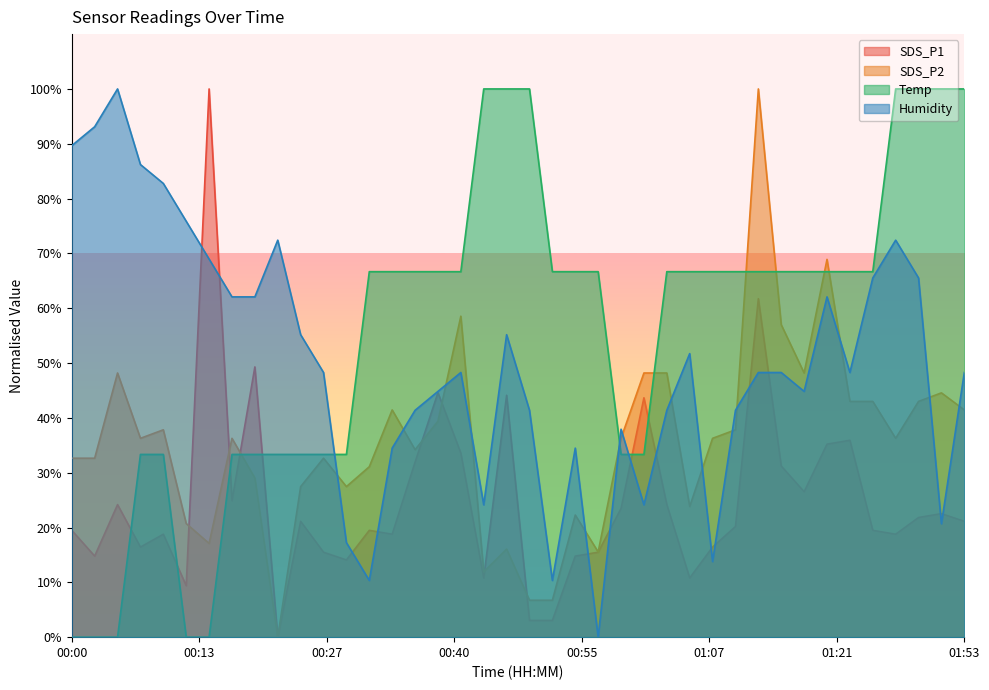

List the series in order of their overall mean, highest first.

Temp, Humidity, SDS_P2, SDS_P1